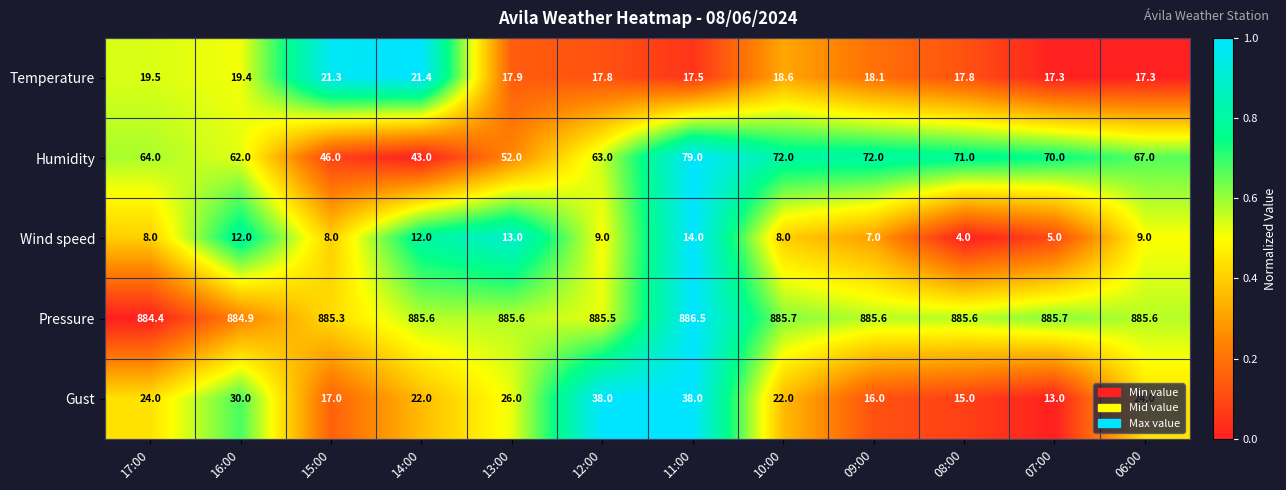

The Temperature series shows 35.0 at 15:00. True or false?

False